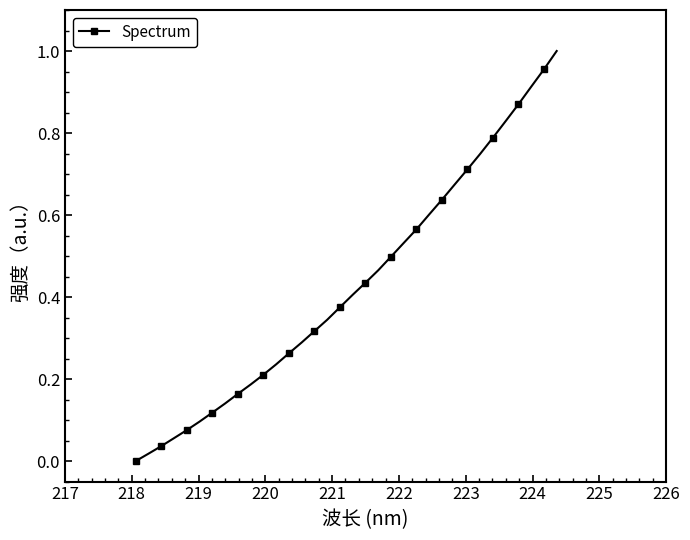

What is the sum of all values?

14.6